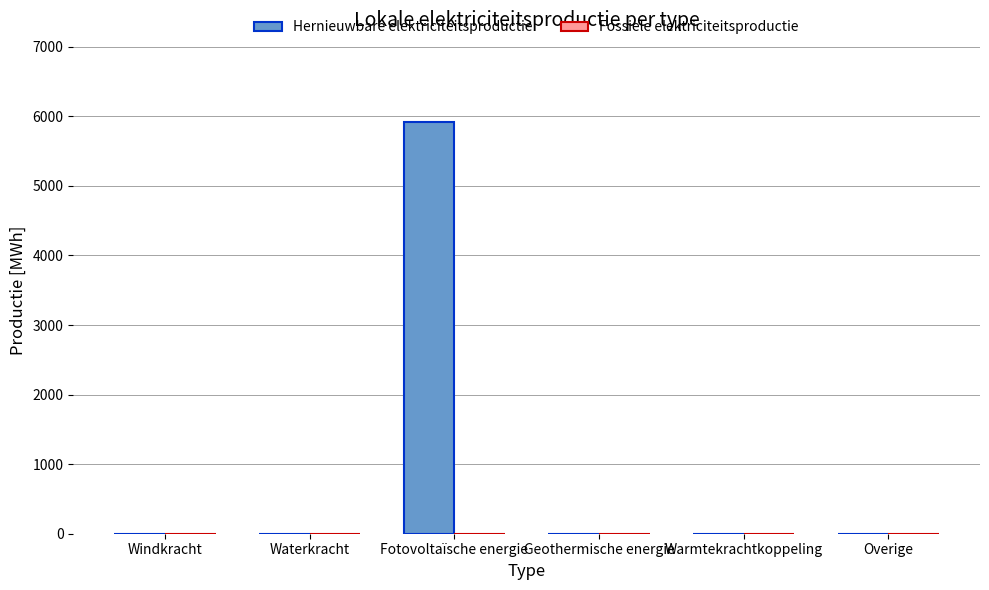

At which category does the chart reach its peak across all series?

Fotovoltaïsche energie